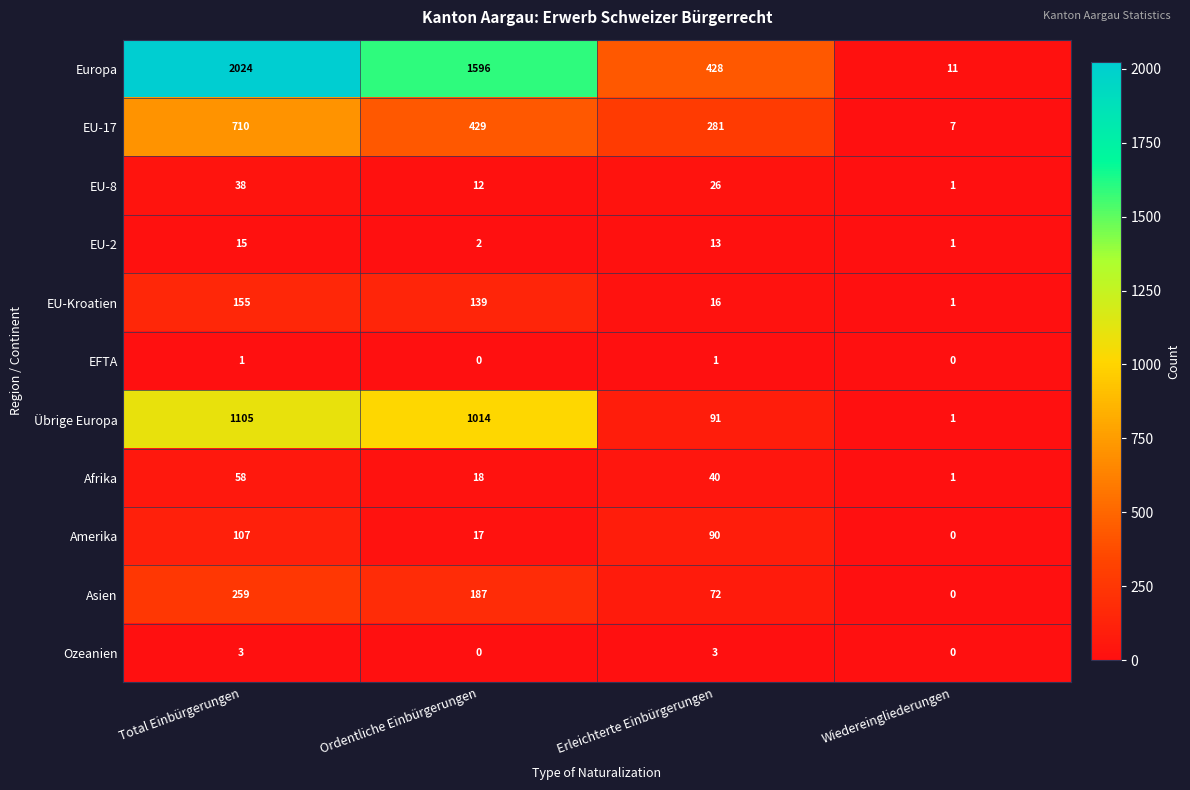

Is it true that EU-17 equals 1 at Wiedereingliederungen?

False